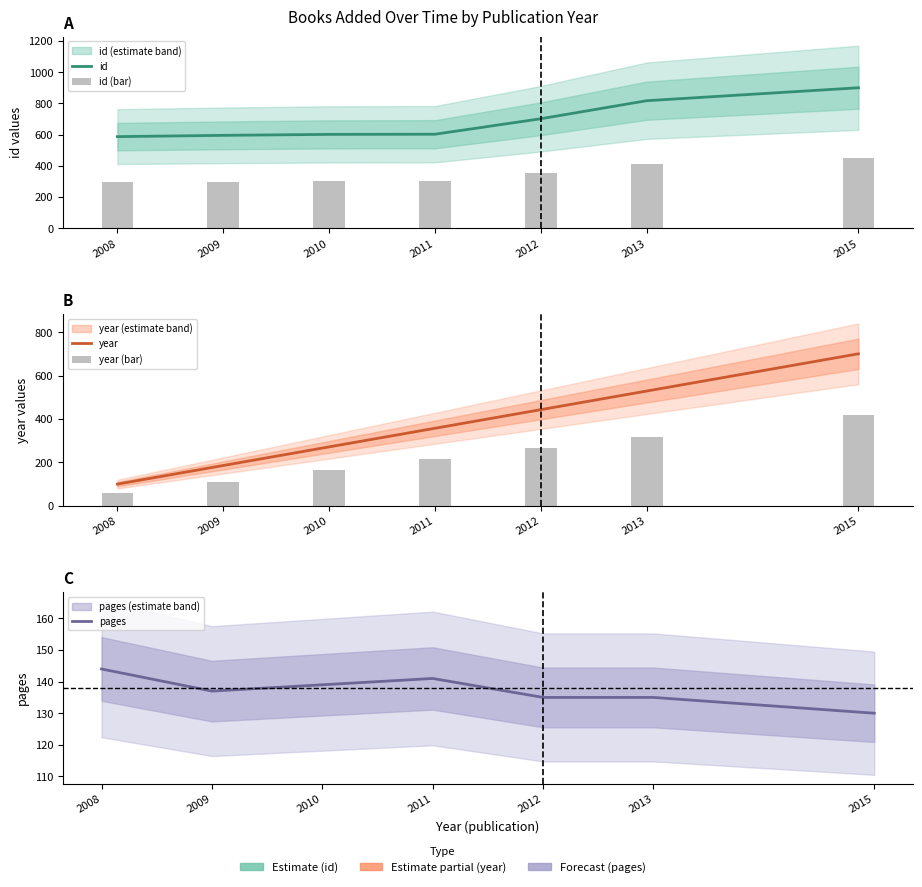

What is the sum of the id values at 2011 and 2010?

1203.1